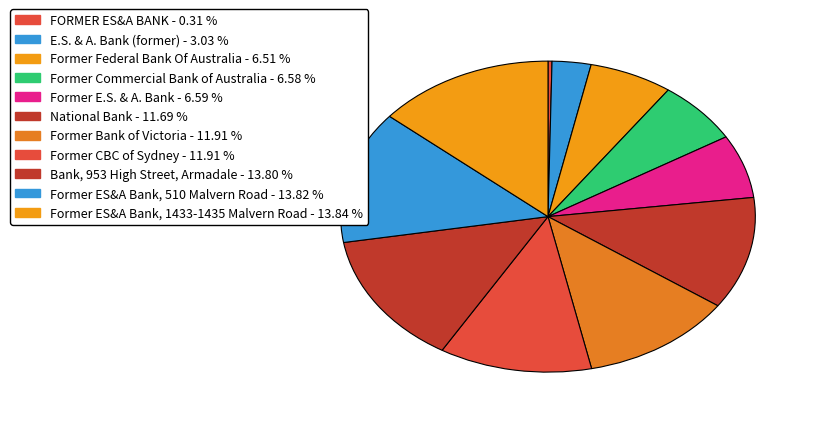

Which category has the biggest portion of the pie?

Former ES&A Bank, 1433-1435 Malvern Road